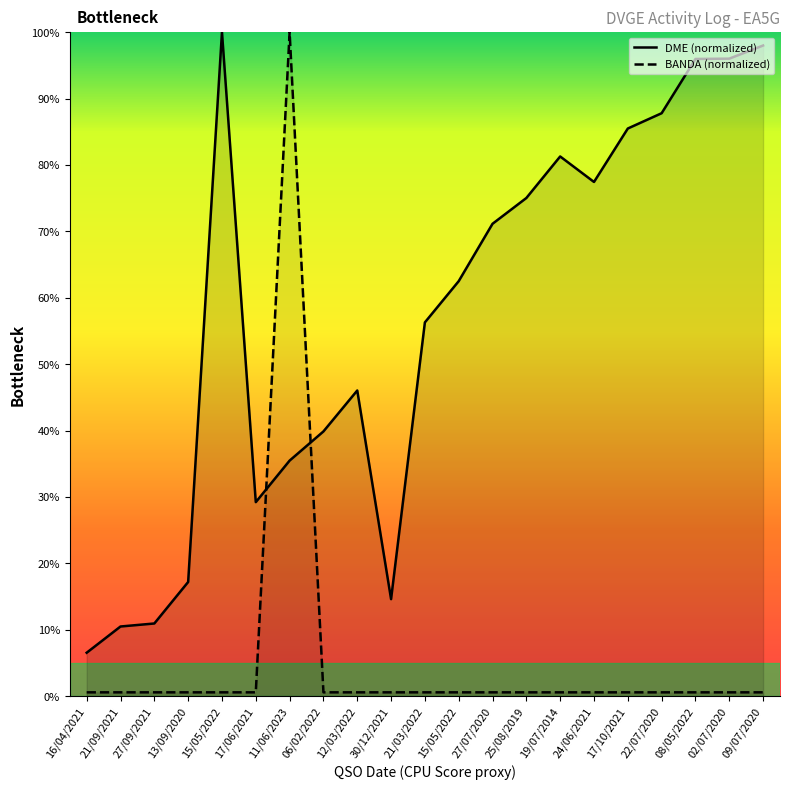

List the series in order of their overall mean, highest first.

DME (normalized), BANDA (normalized)